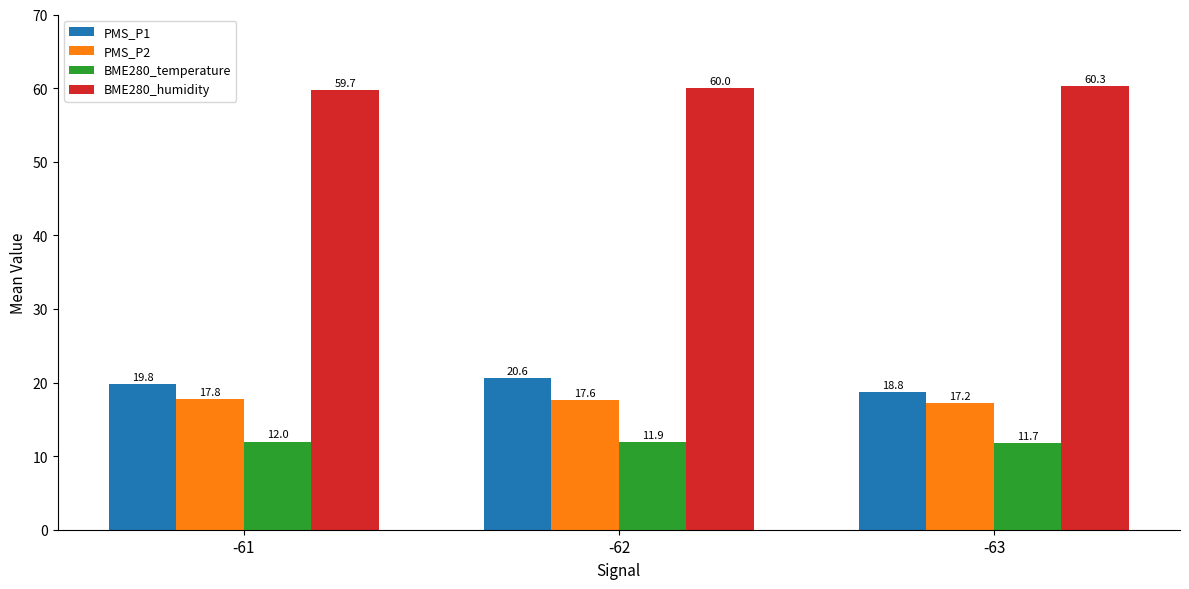

At how many categories does at least one series exceed 37?

3